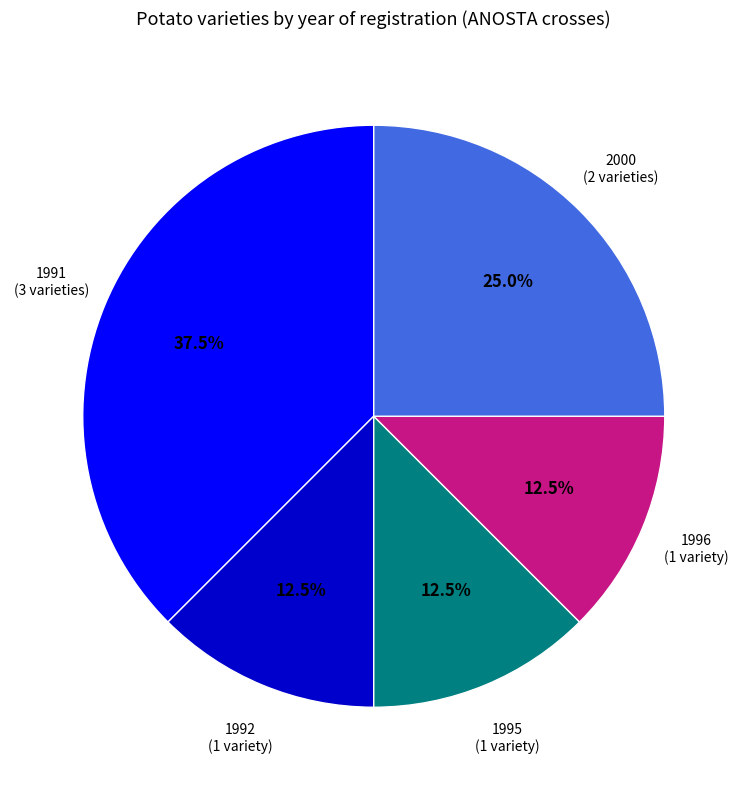

Is there a majority slice in this chart?

No